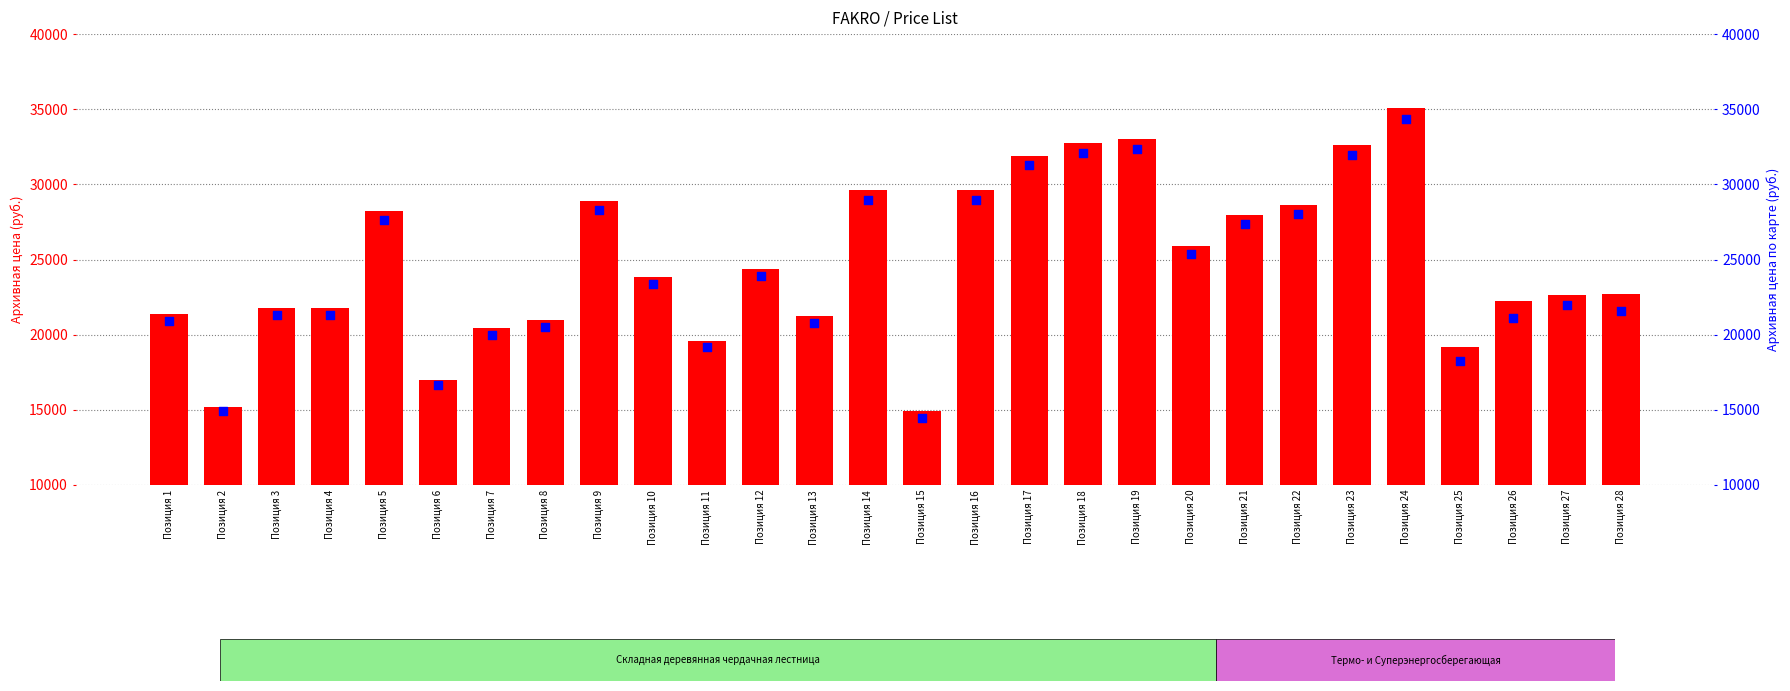

Which series contains the highest Y value?

Архивная цена